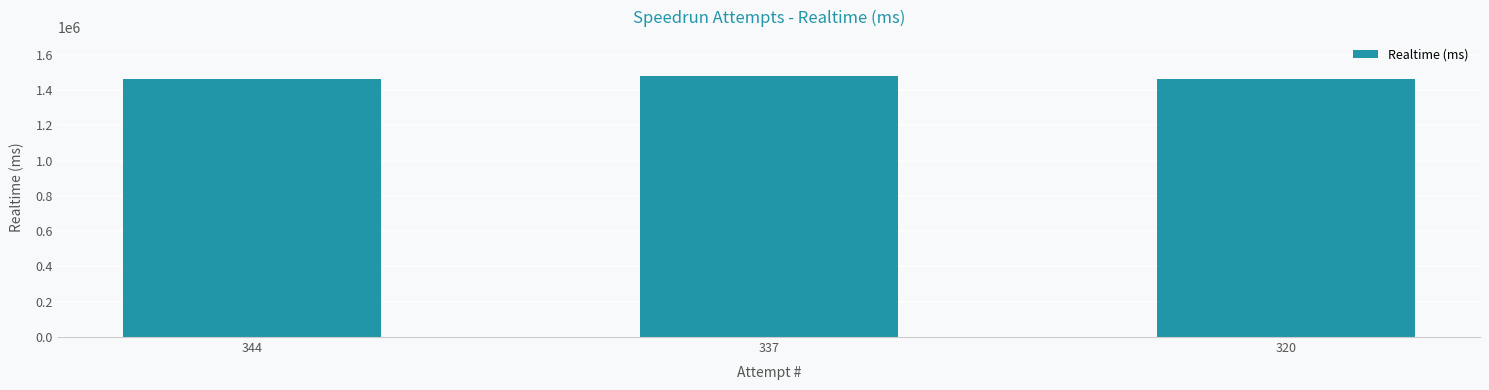

What is the average value?

1468851